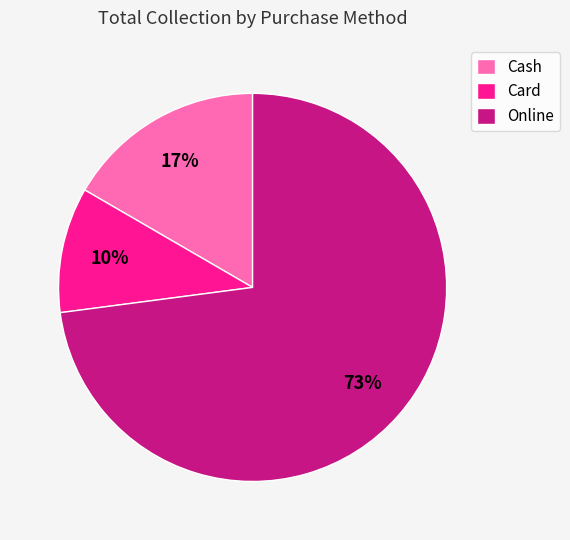

Is it true that Card is 5% of the pie?

False